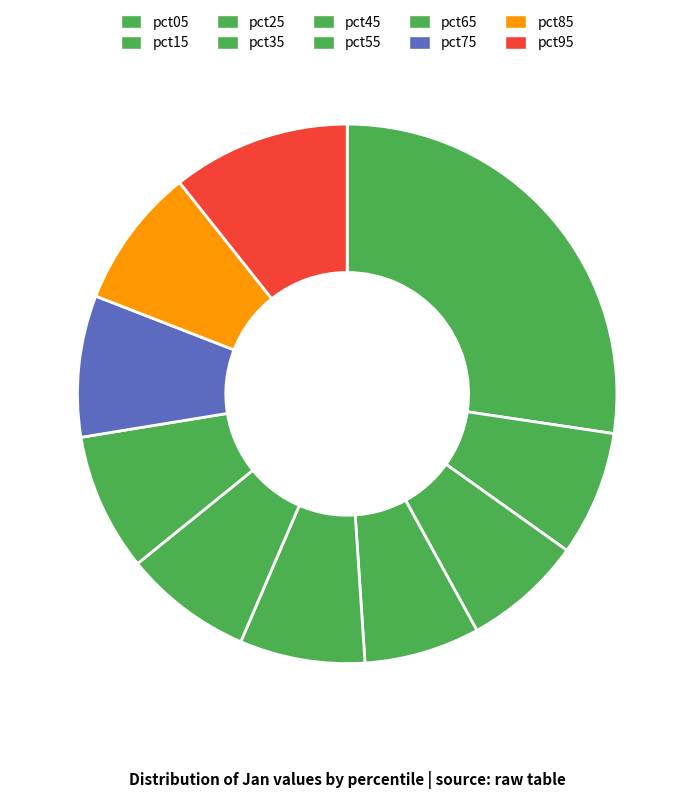

How many segments does this pie chart have?

10